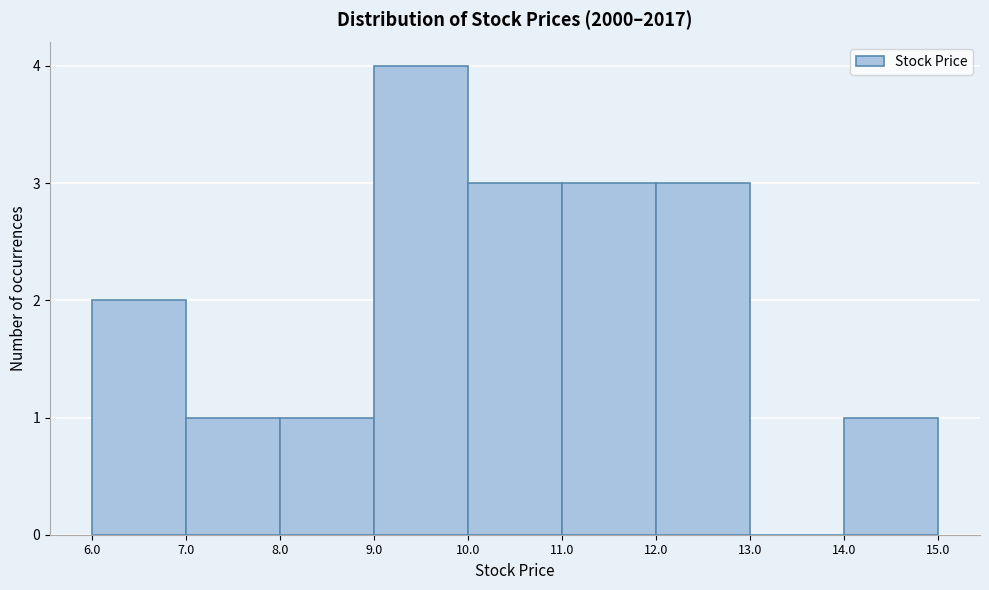

Reading left to right, list every bar in this chart as the range it spans on the x-axis followed by its height. The values are not printed on the chart, so give them approximately, as read against the axis.

6.0 to 7.0: 2
7.0 to 8.0: 1
8.0 to 9.0: 1
9.0 to 10.0: 4
10.0 to 11.0: 3
11.0 to 12.0: 3
12.0 to 13.0: 3
13.0 to 14.0: 0
14.0 to 15.0: 1